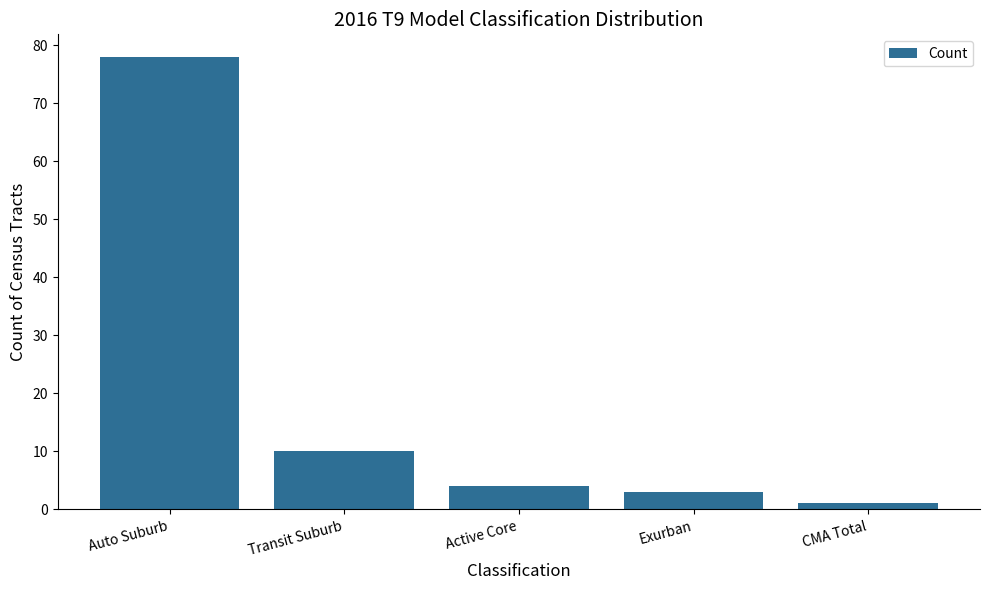

What is the smallest value displayed?

1